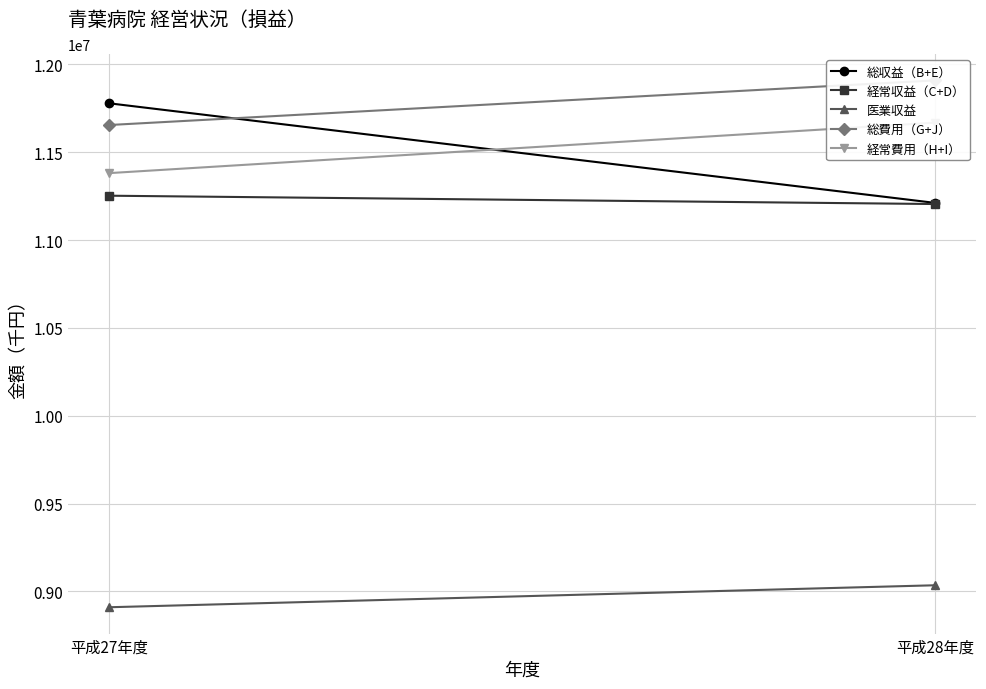

Where is 総収益（B+E） nearest to the value 11495173?

平成27年度